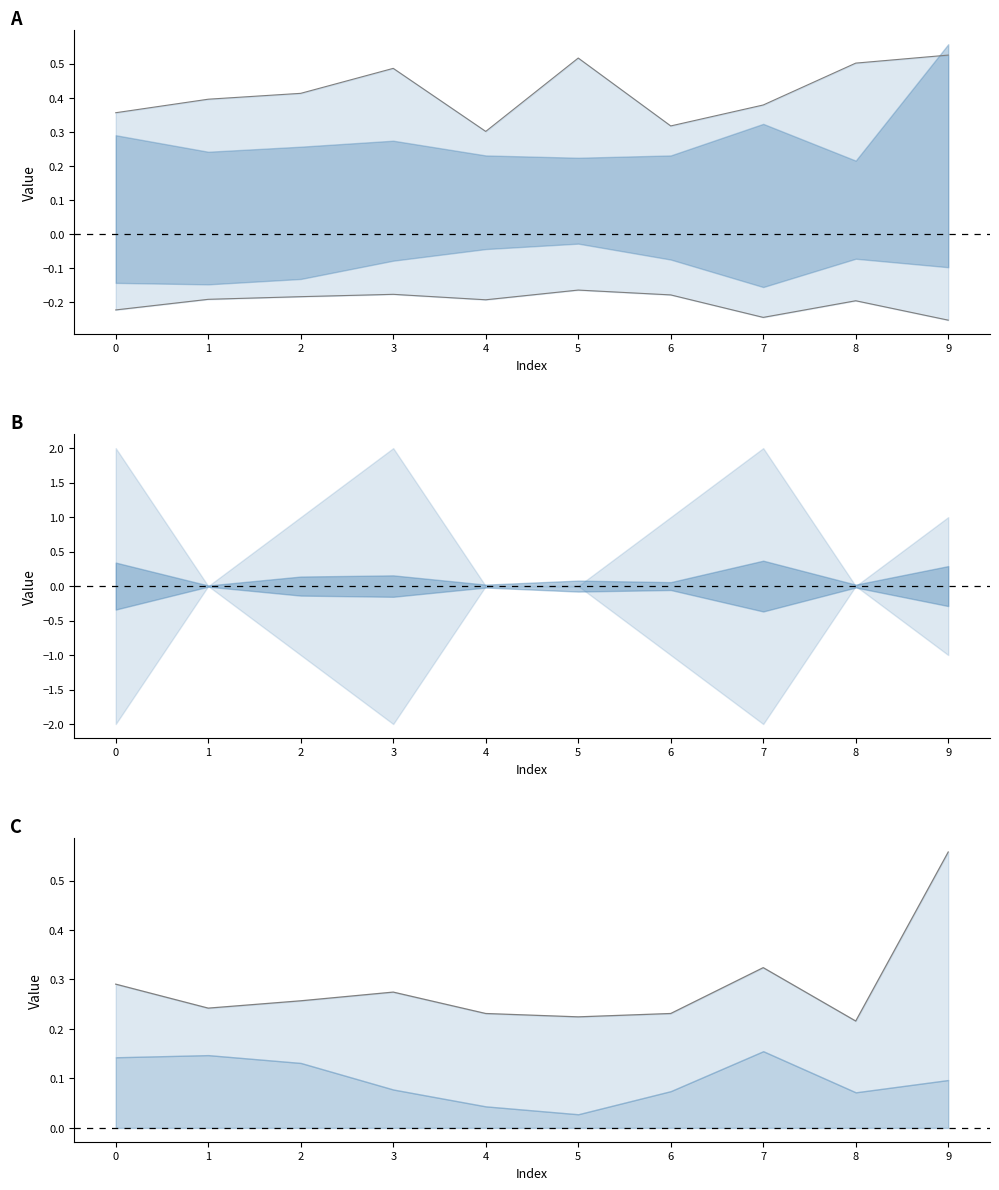

Does the chart have visible grid lines?

No